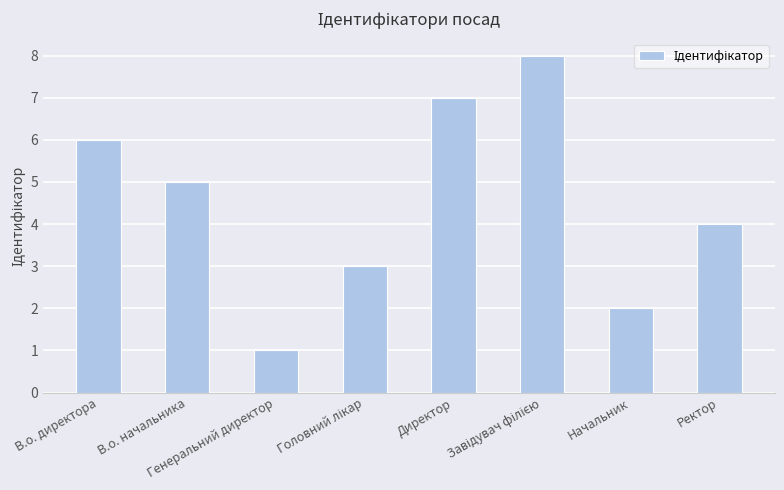

Reading right to left, transcribe all the data shown in this chart.

4	2	8	7	3	1	5	6